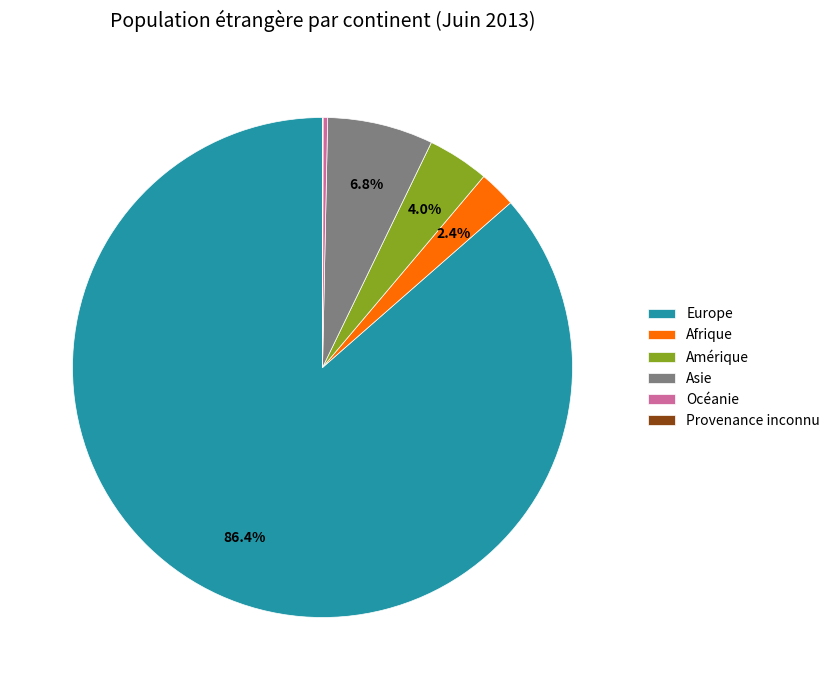

Does Europe represent more than half of the total?

Yes